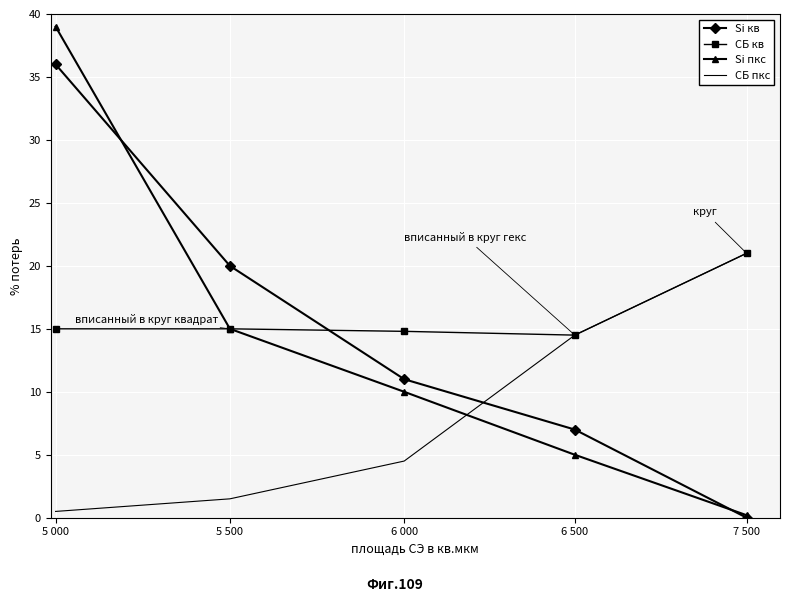

At which label is Si кв closest to 18?

5 500